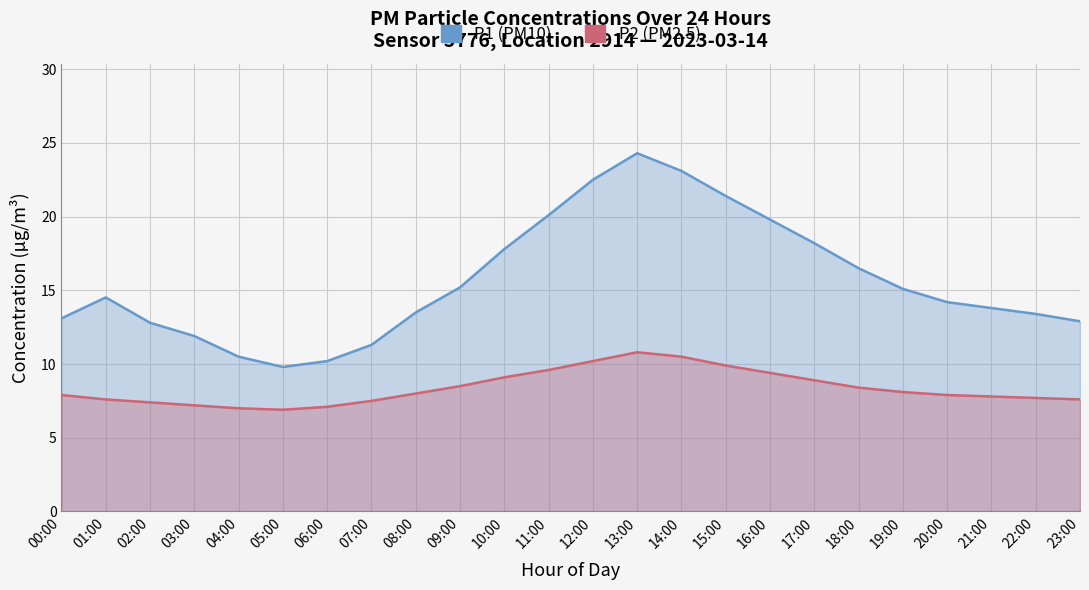

How many lines are shown in the chart?

2